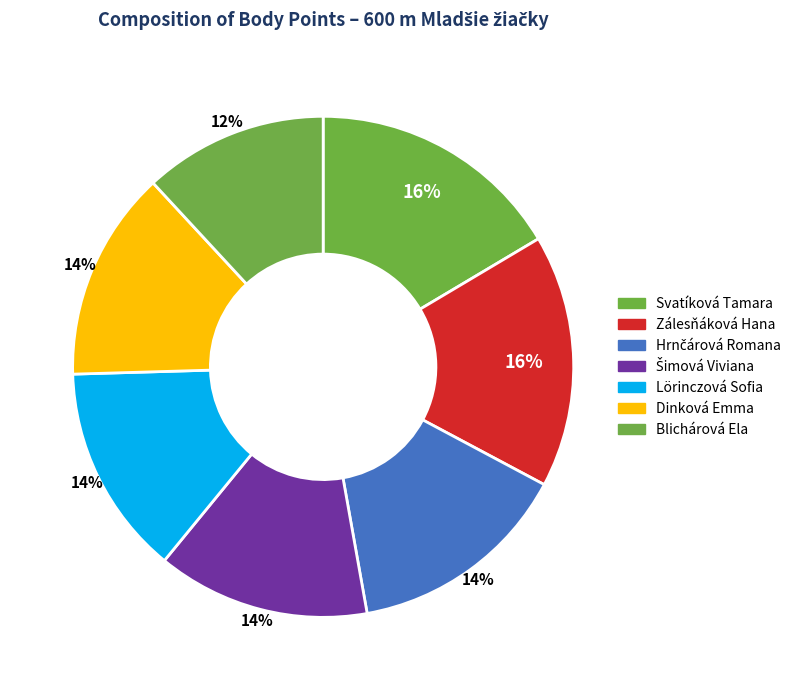

The Hrnčárová Romana slice represents 14% of the pie. True or false?

True